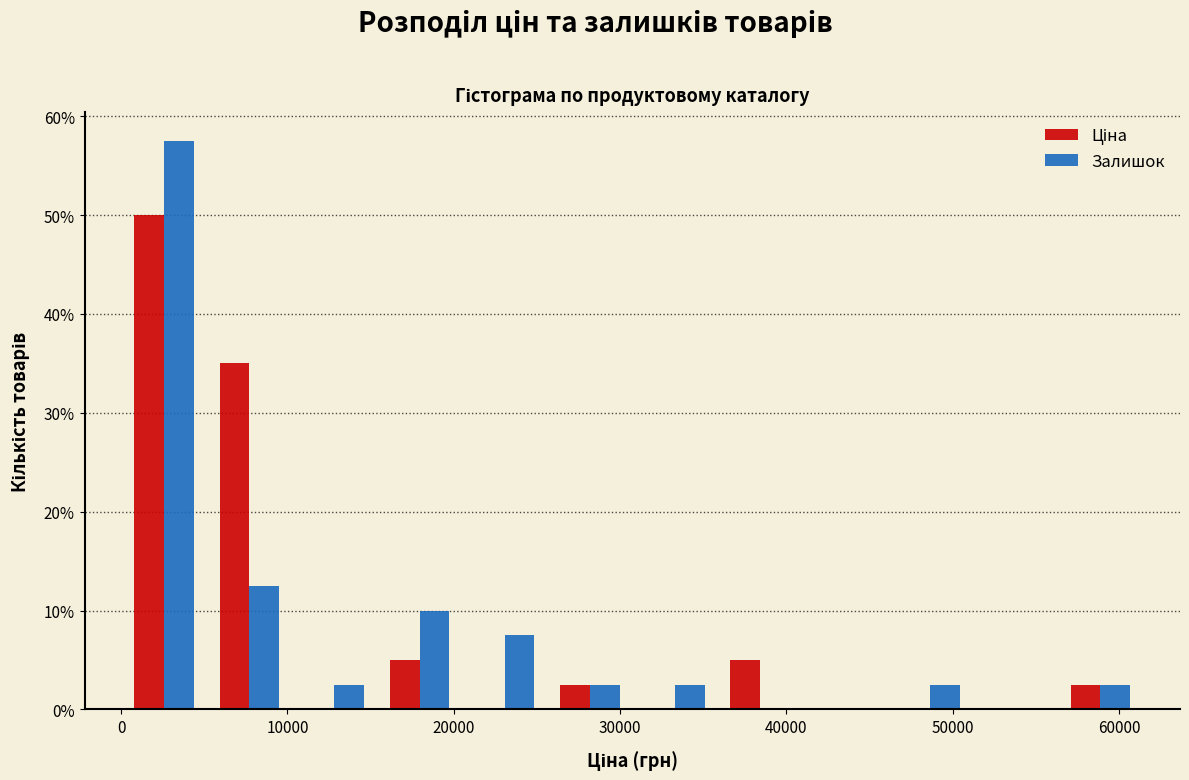

What is the height of the Залишок bar covering 5000 to 10000 on the x-axis? Neither the bar edges nor the heights are printed on the chart, so give them approximately, as read against the axes.

13